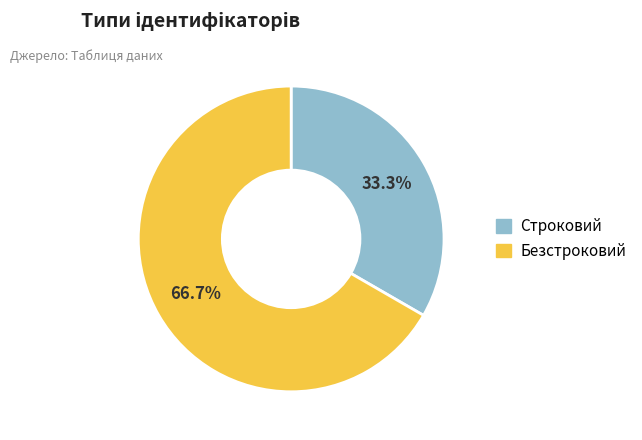

Do Строковий and Безстроковий together represent more than half of the pie?

Yes